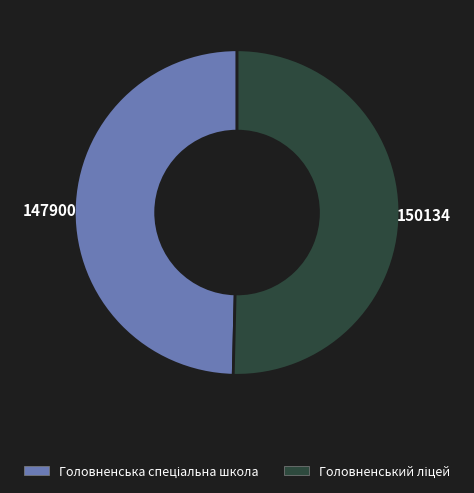

Is there a majority slice in this chart?

Yes